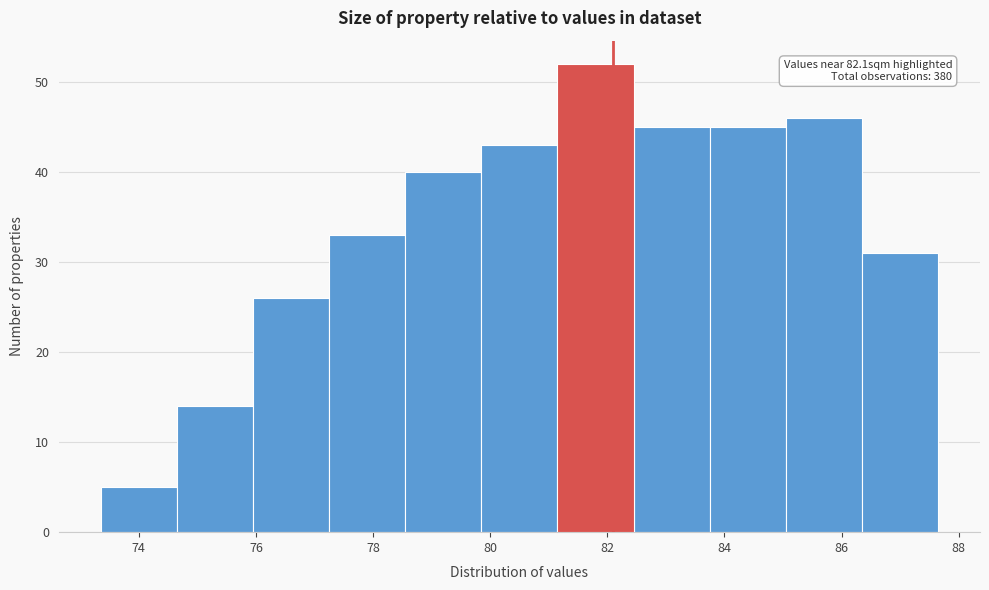

Which range on the x-axis has the tallest bar?

81.15 to 82.45